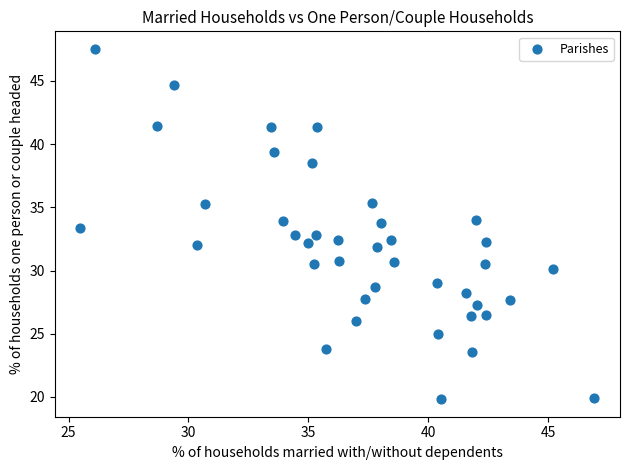

What is the range of X values (max minus min)?

21.4